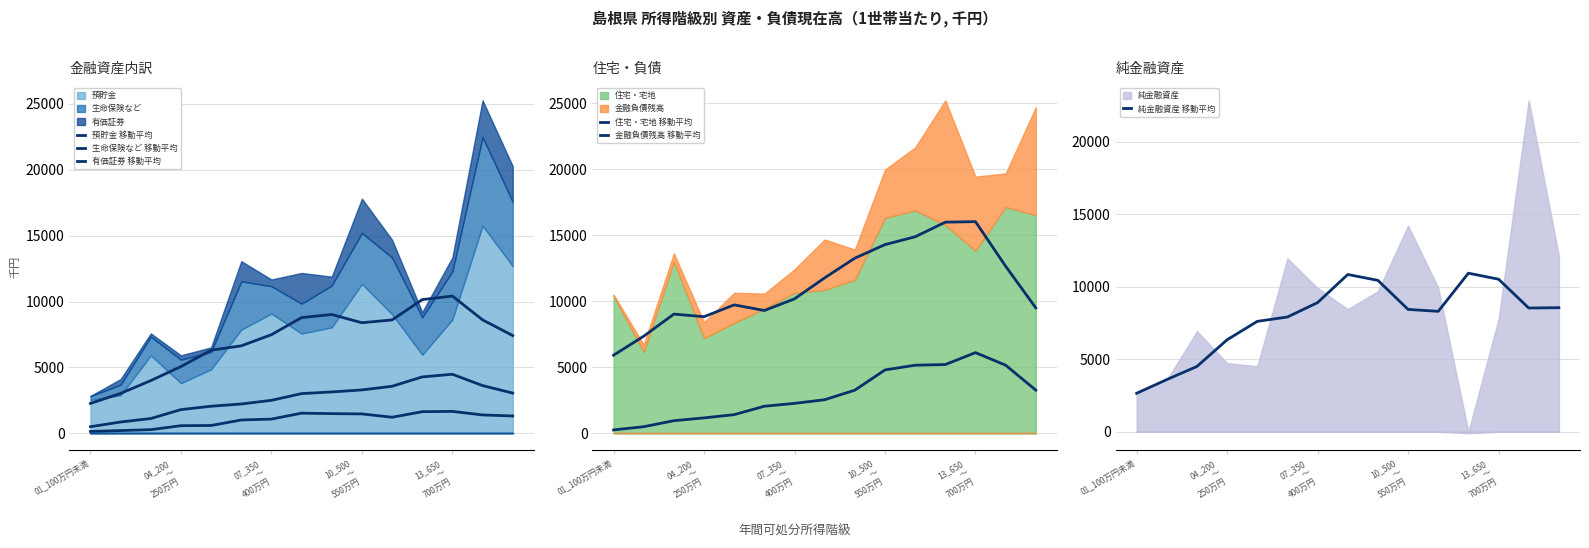

What is the total value across all series at 10?

41740.6